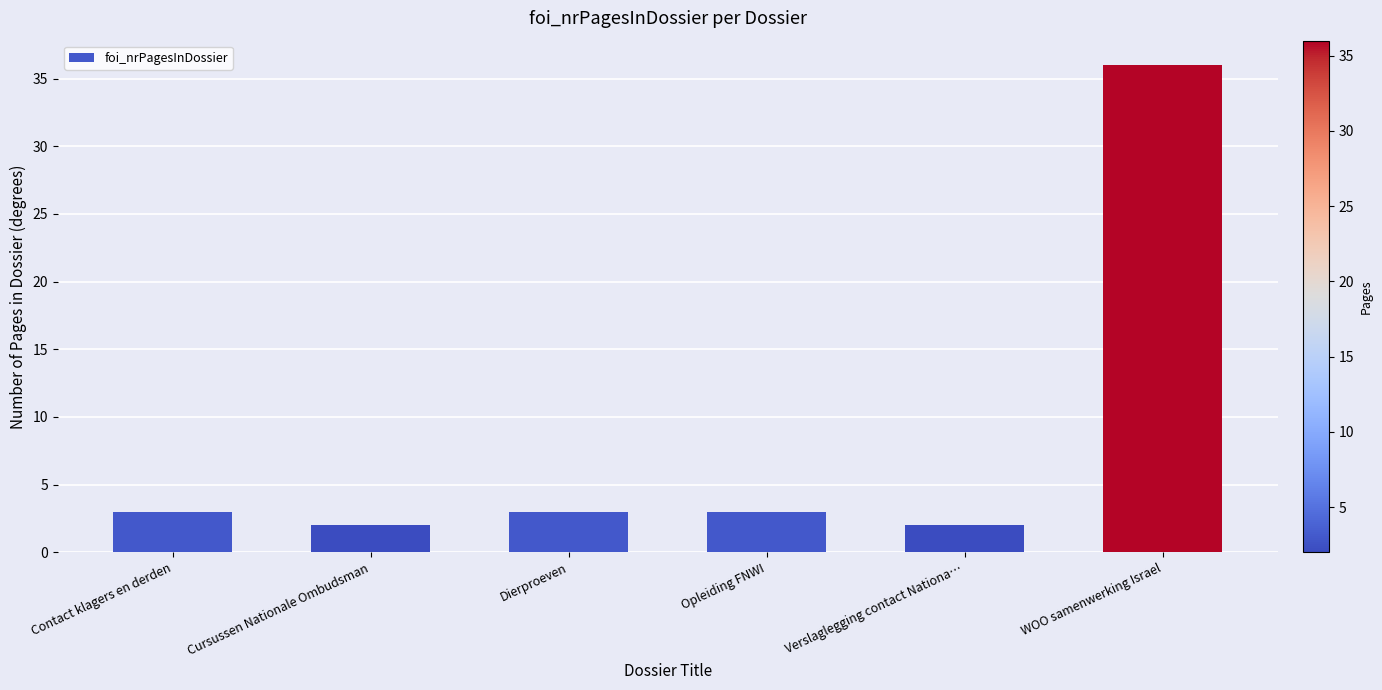

What is the difference between the maximum and minimum values?

34